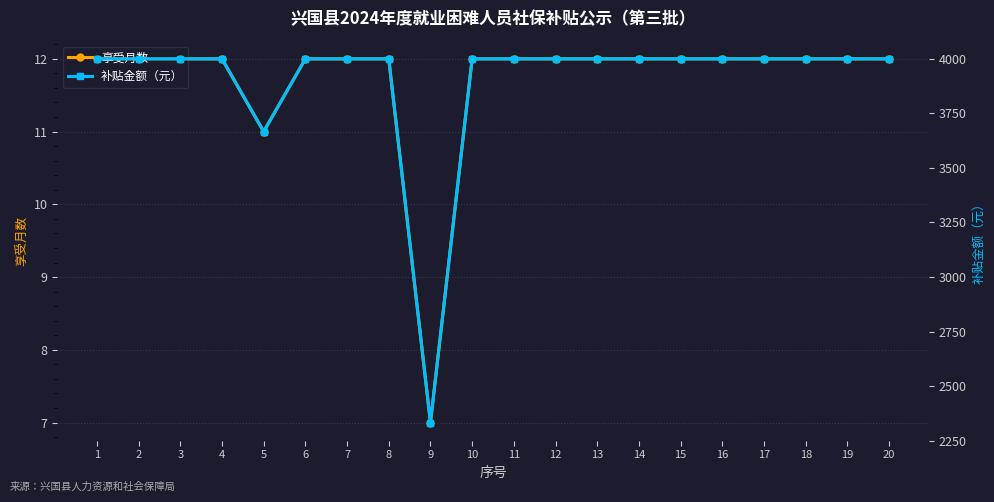

At which category does the chart reach its minimum across all series?

9